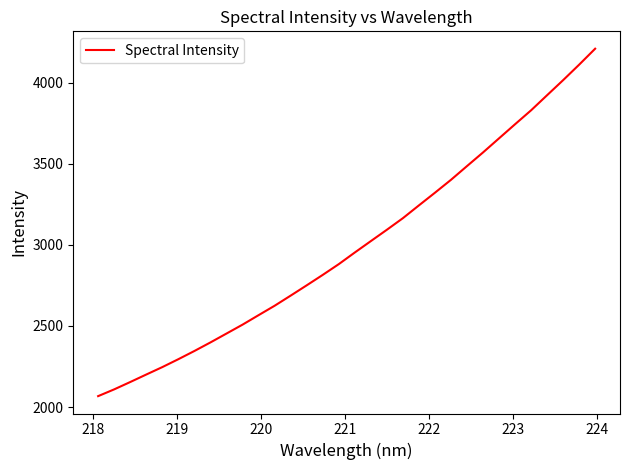

What is the smallest value displayed?

2067.8